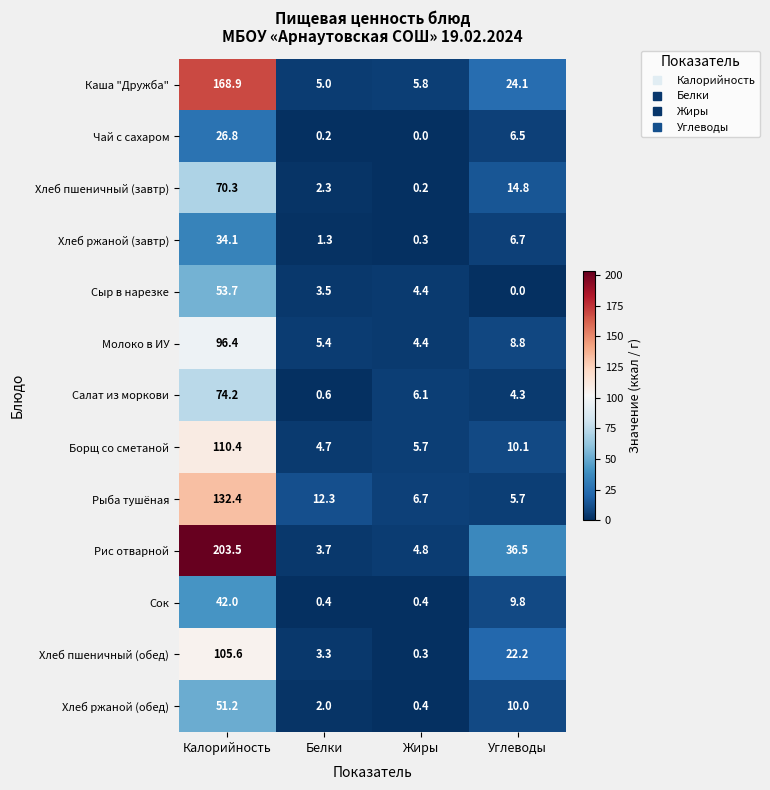

The Рыба тушёная series shows 2.0 at Жиры. True or false?

False